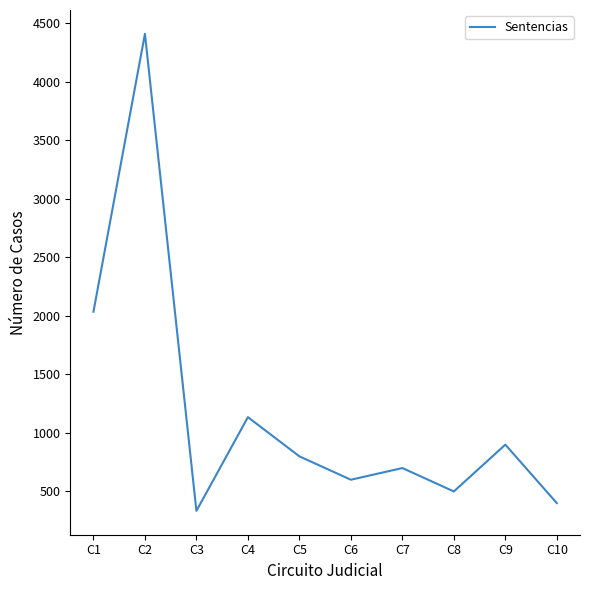

Is it true that the value at C1 is 845?

False